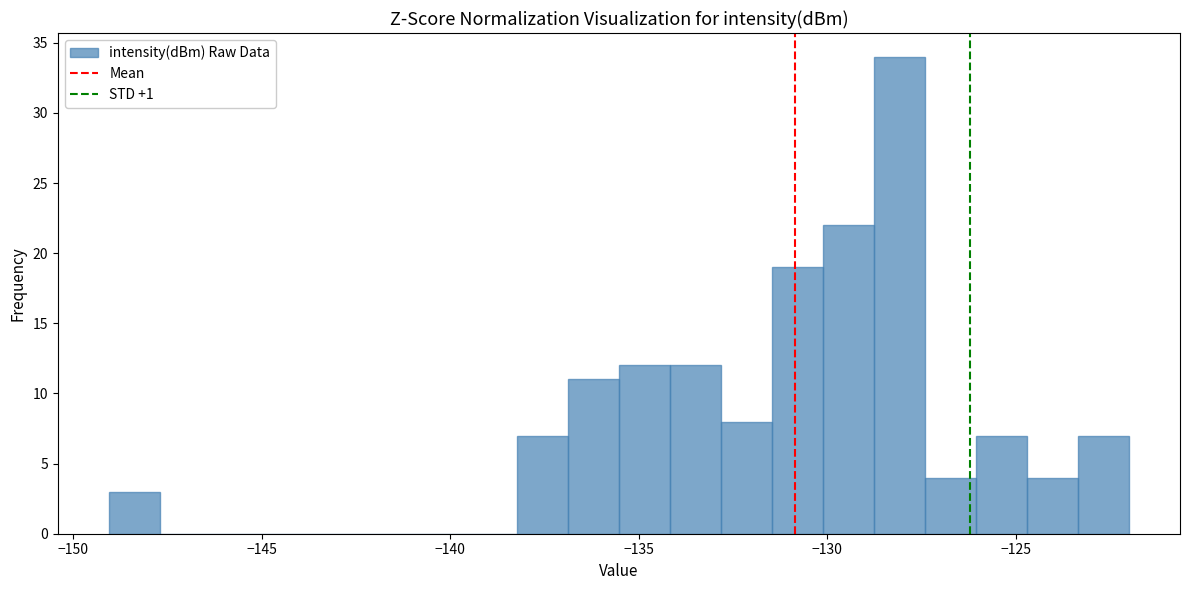

Around what value on the x-axis is the tallest bar? Give the approximate position of its centre, as read against the axis.

-128.0